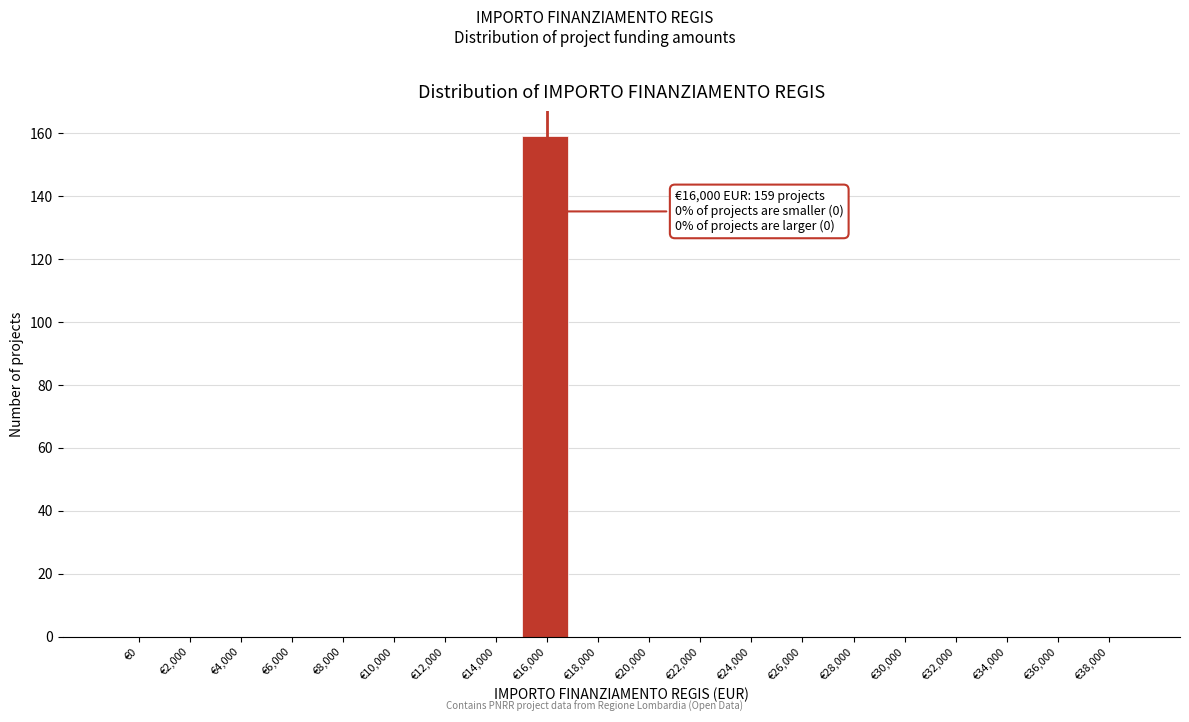

Reading left to right, transcribe all the data shown in this chart.

€0=0	€2,000=0	€4,000=0	€6,000=0	€8,000=0	€10,000=0	€12,000=0	€14,000=0	€16,000=159	€18,000=0	€20,000=0	€22,000=0	€24,000=0	€26,000=0	€28,000=0	€30,000=0	€32,000=0	€34,000=0	€36,000=0	€38,000=0